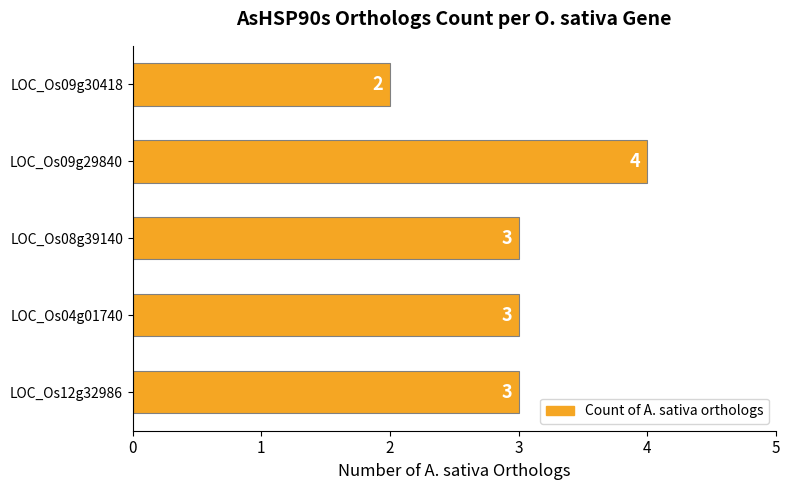

Count the values in the range 3 to 4.

4